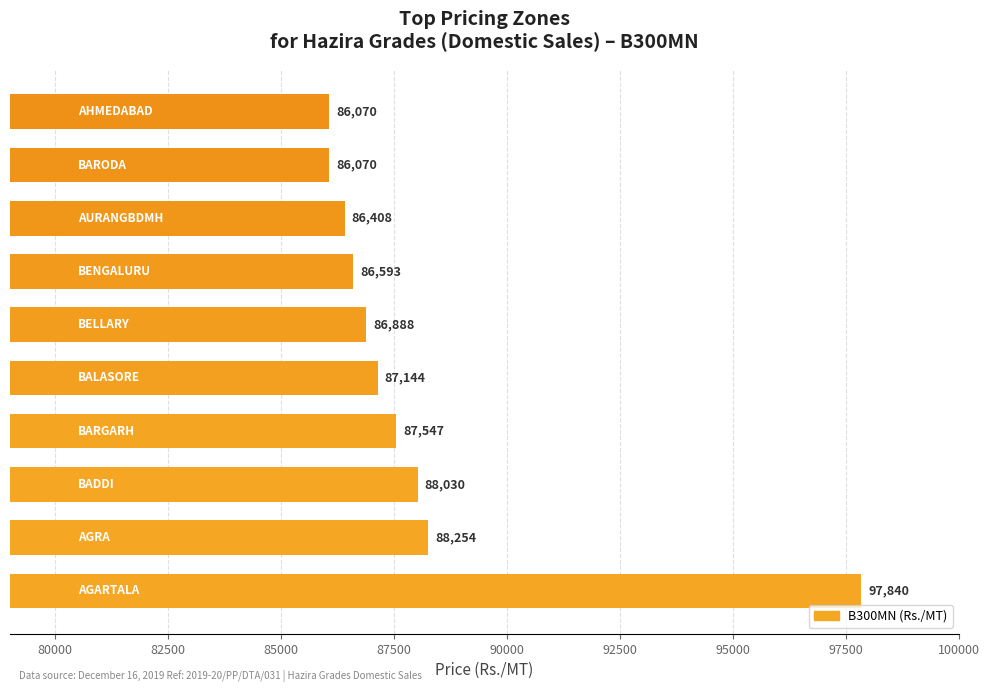

How many data points are less than 87144?

5